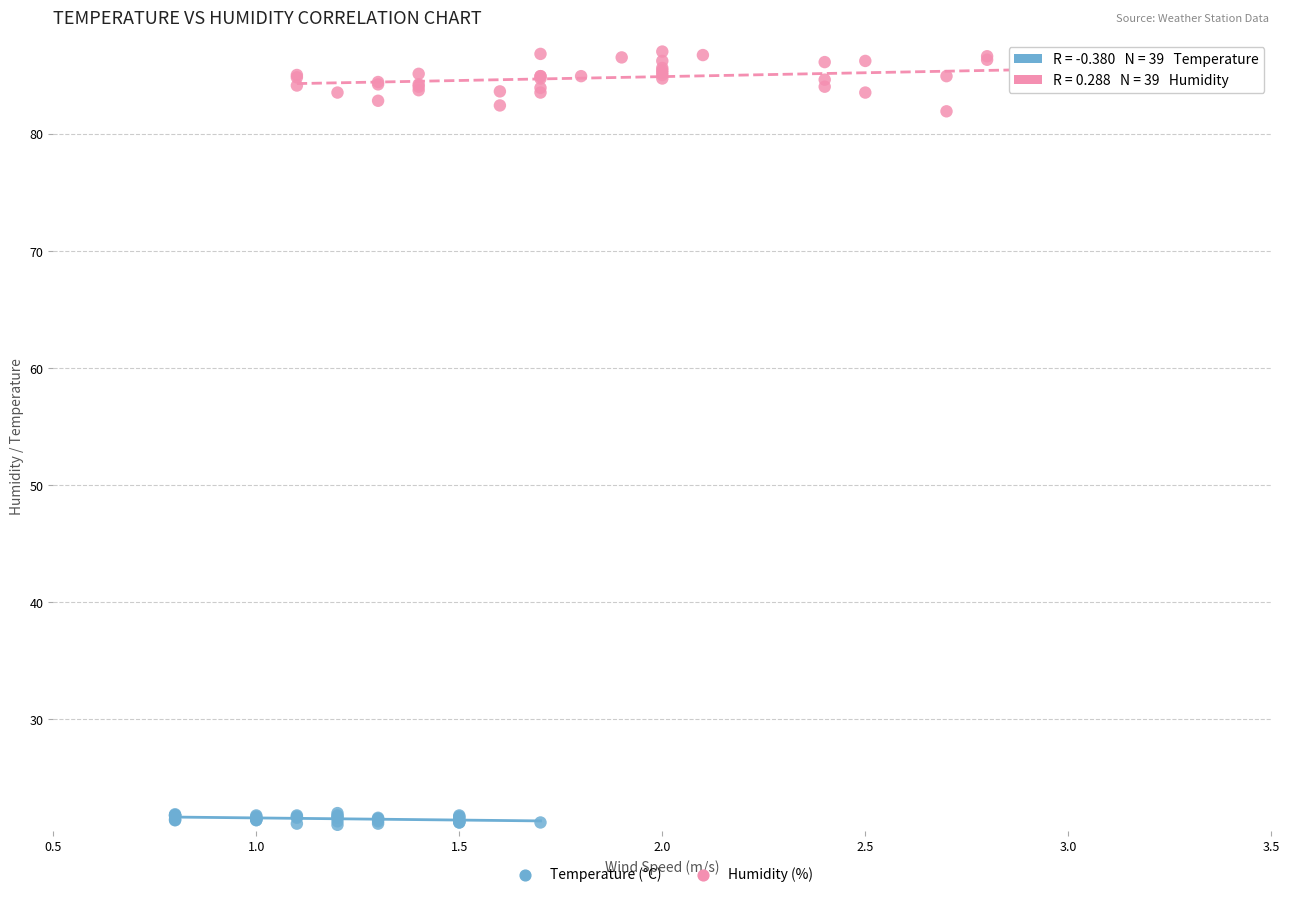

What are all the series names shown in the legend?

Temperature (°C), Humidity (%)